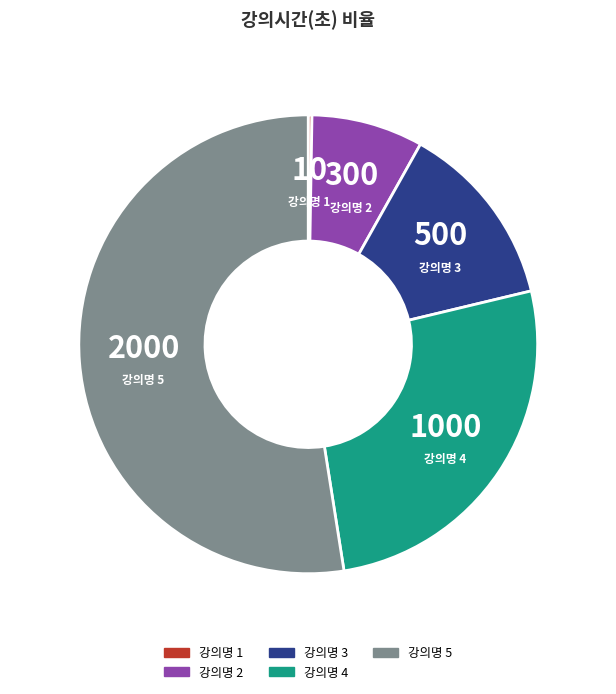

Which category has the biggest portion of the pie?

강의명 5